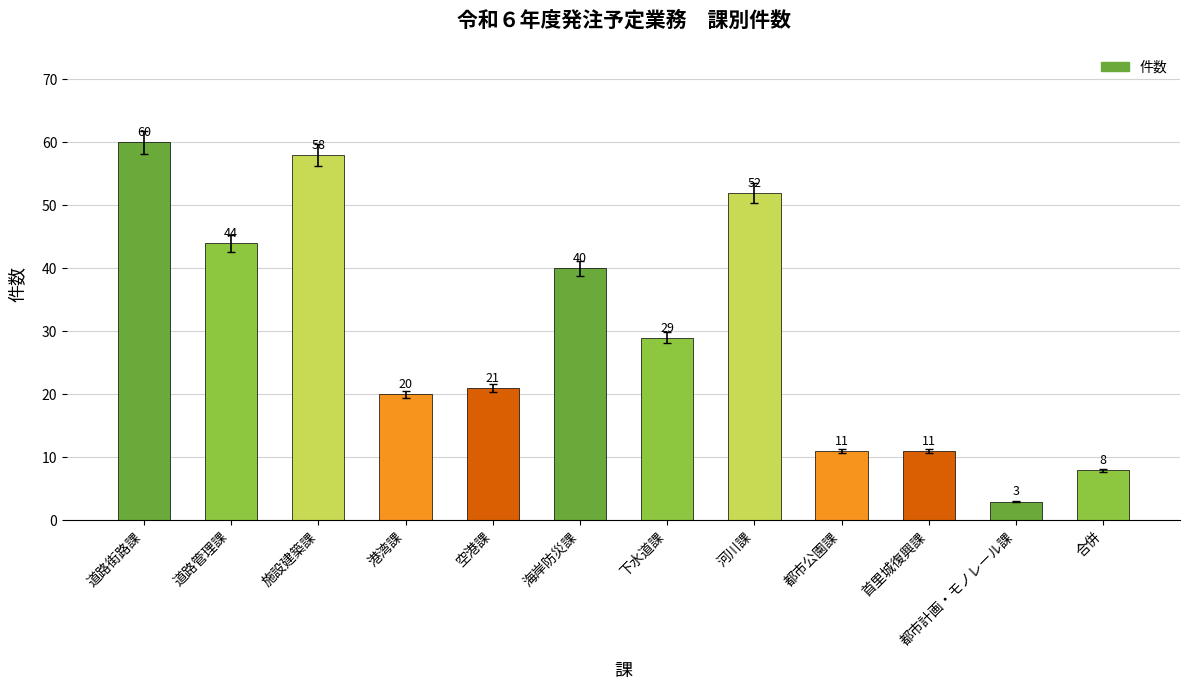

How many data points are less than 29?

6